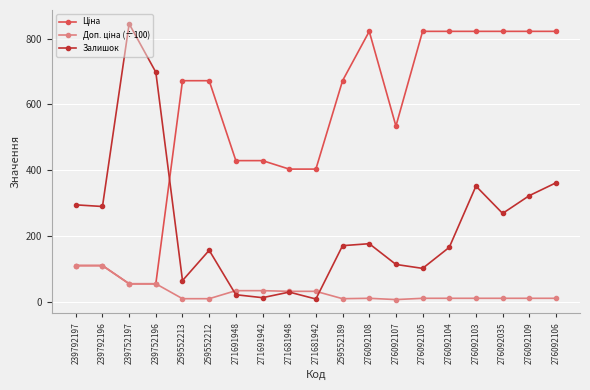

At how many categories does at least one series exceed 451?

13